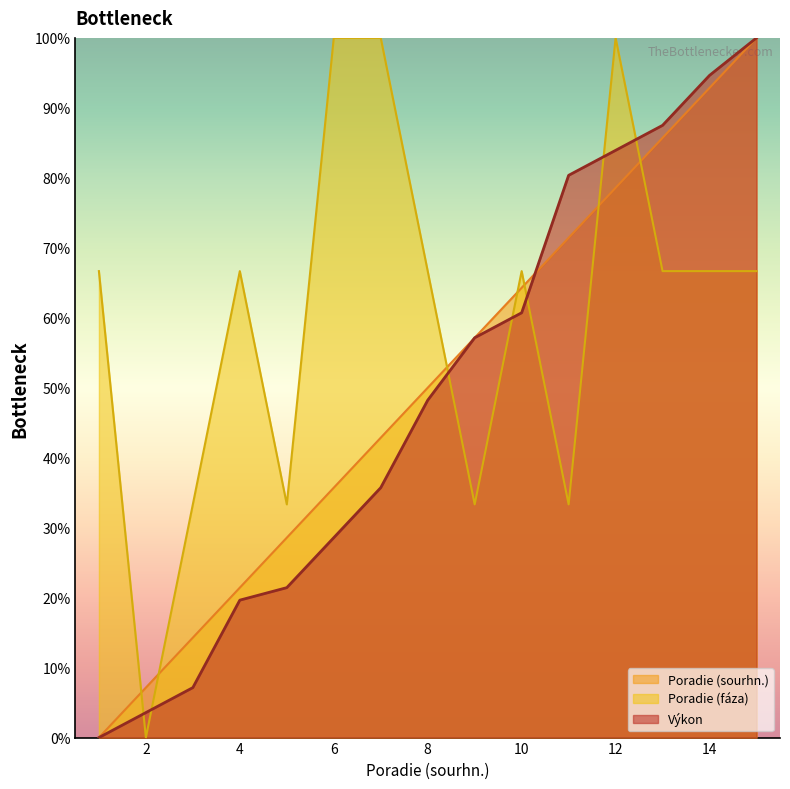

What is the average value of the Poradie (sourhn.) series?

50.0